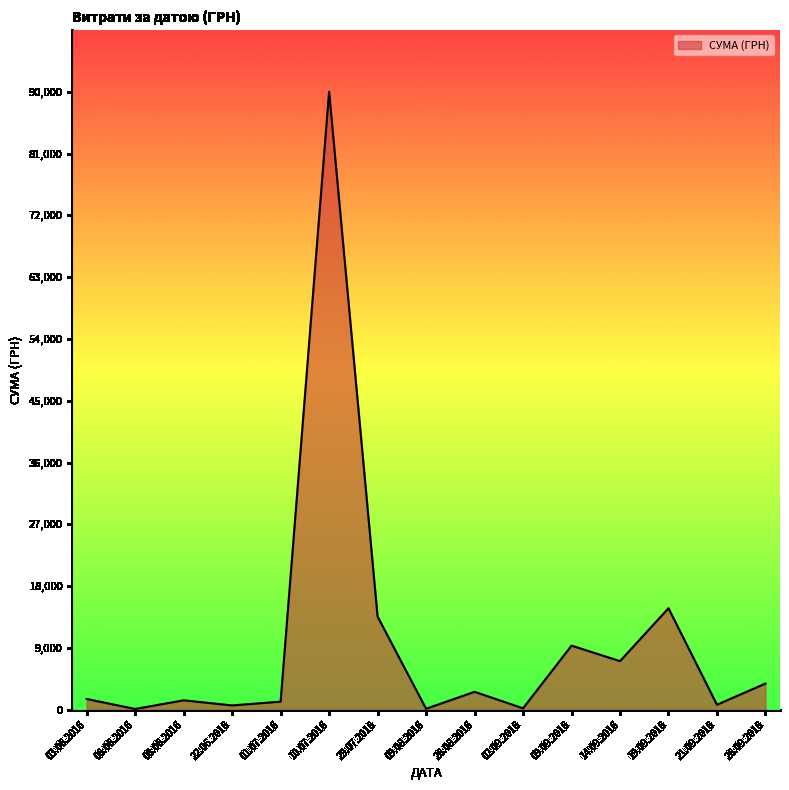

What is the difference between the maximum and minimum values?

89892.0